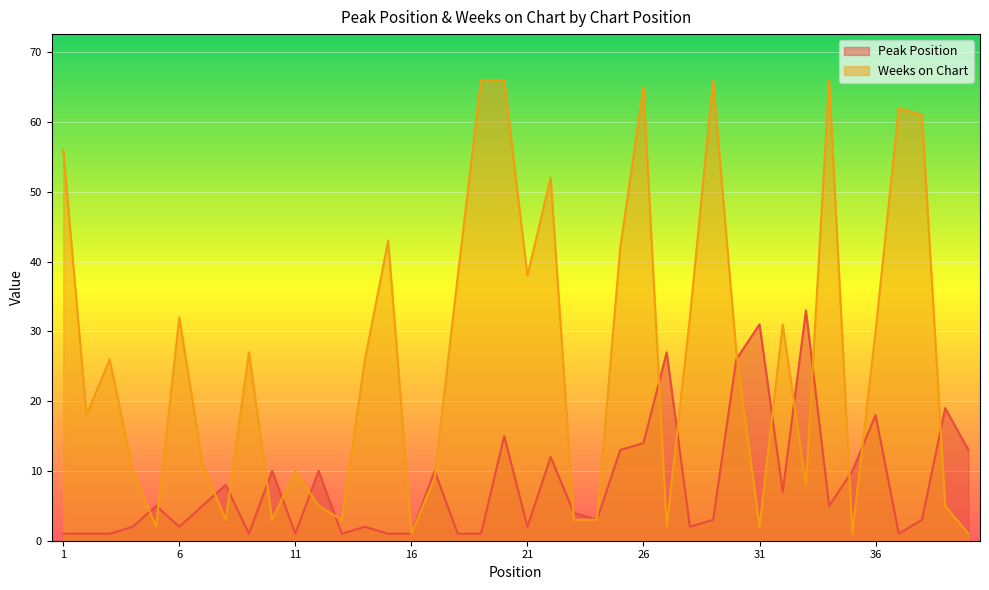

How many categories are shown in the chart?

40